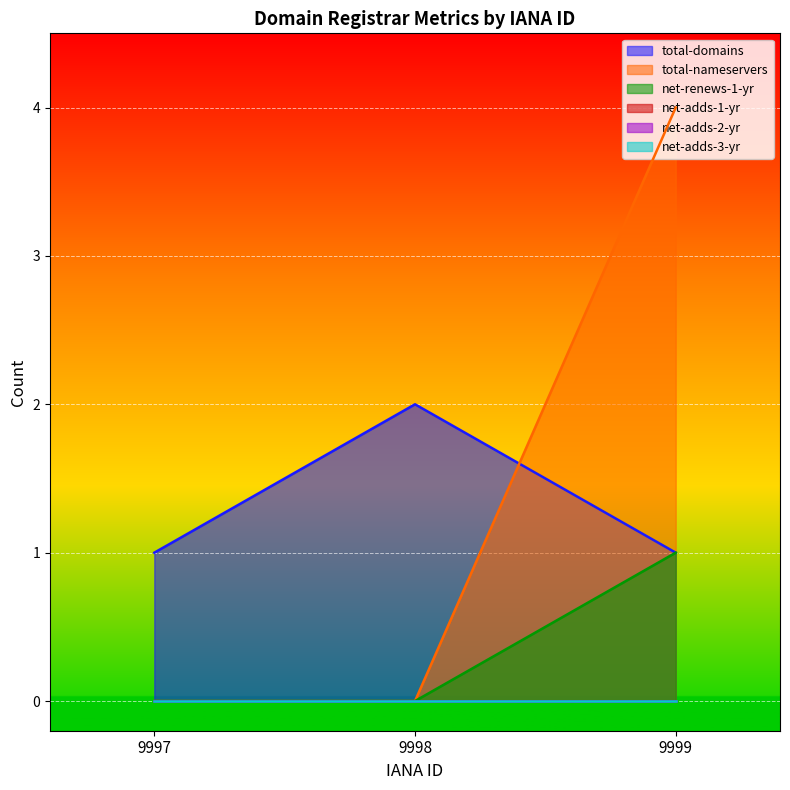

Rank the series at 9997 from lowest to highest value.

total-nameservers, net-renews-1-yr, total-domains